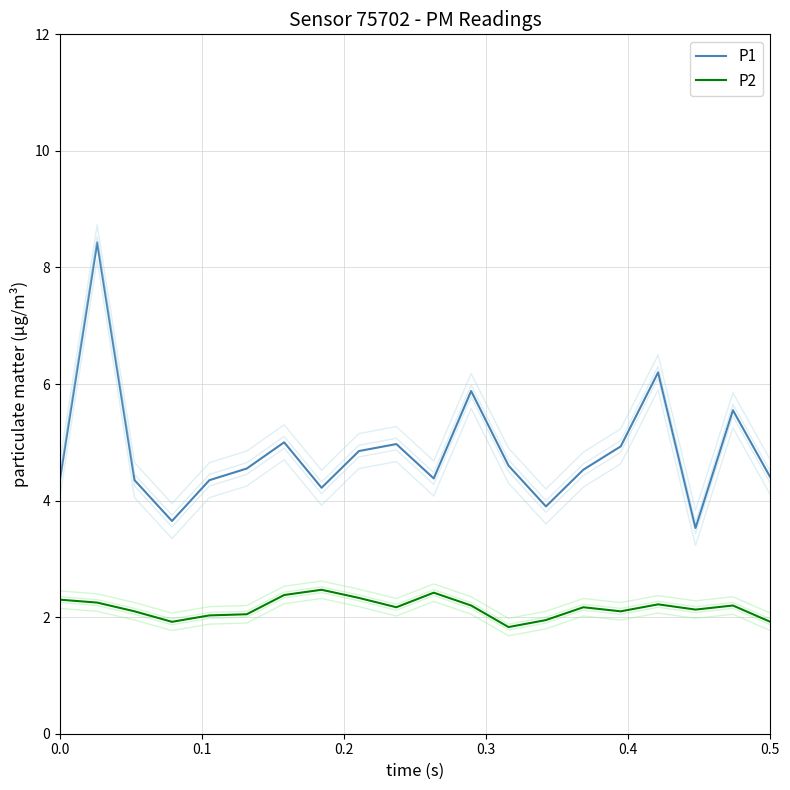

What is the highest value of the P1 series?

8.4